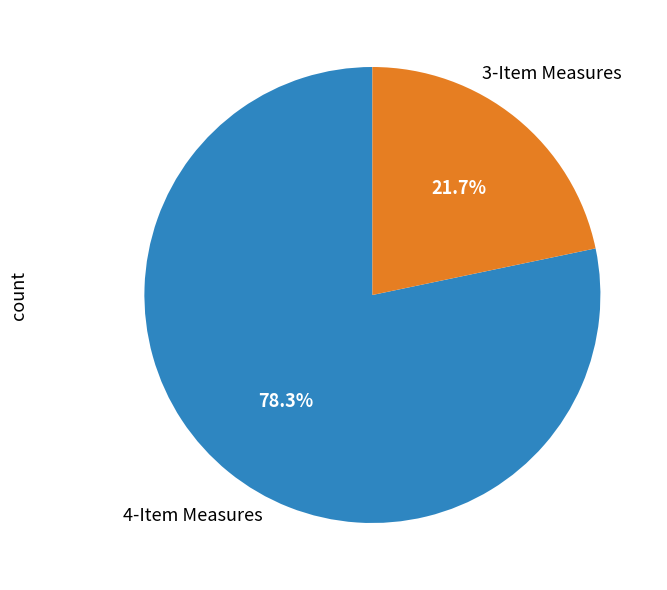

Is there a majority slice in this chart?

Yes